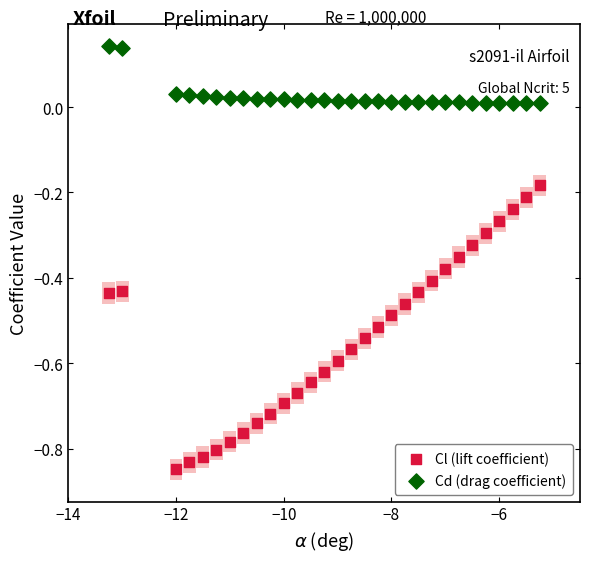

Which series contains the highest Y value?

Cd (drag coefficient)